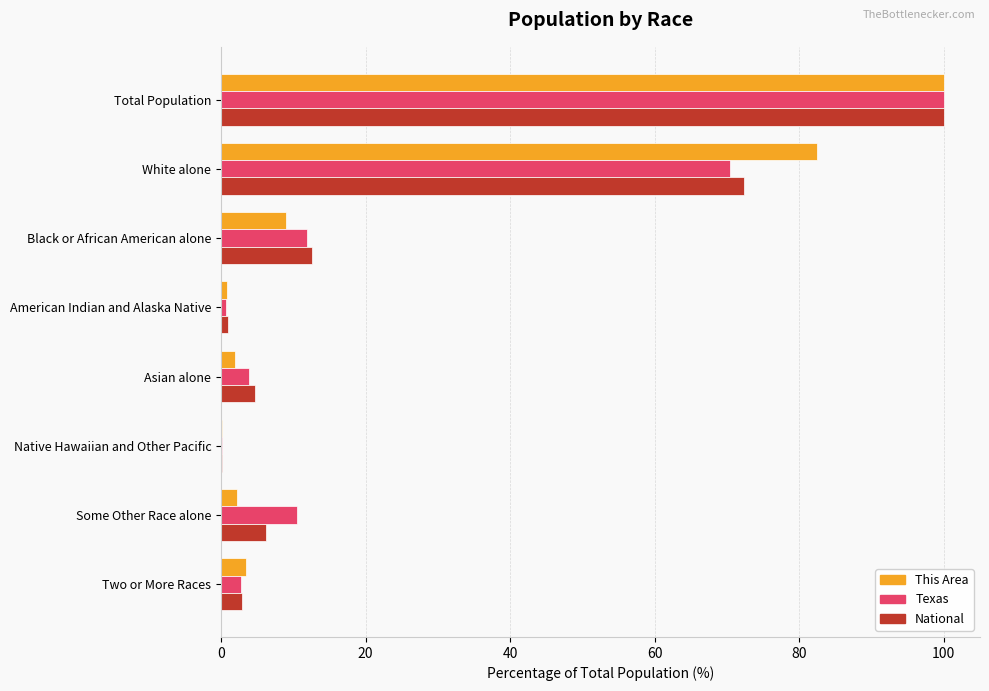

What is the greatest value displayed?

100.0